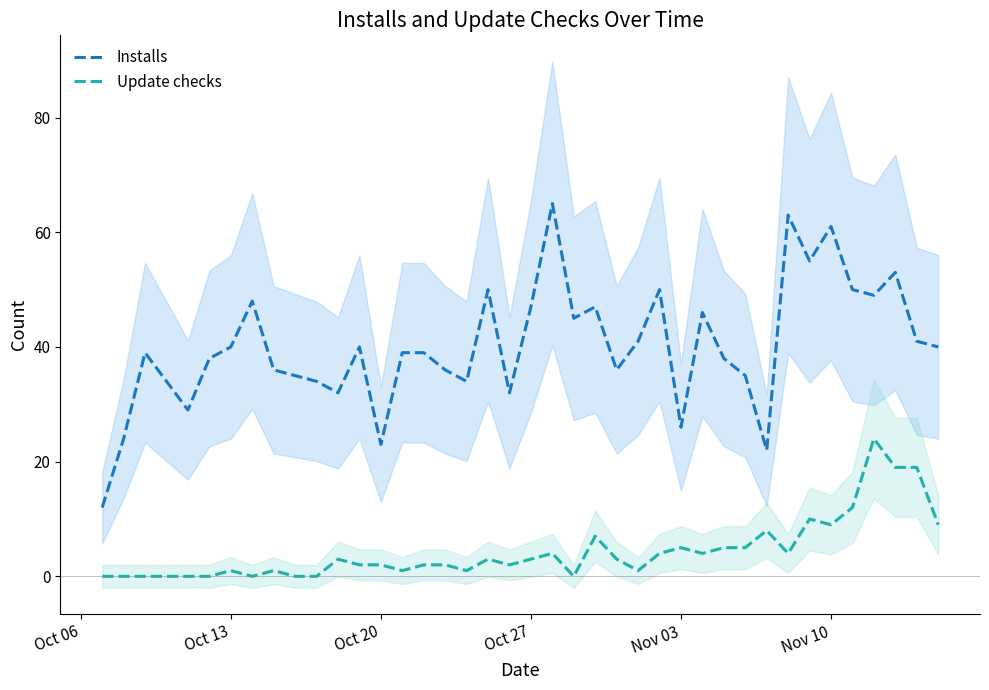

What is the difference between the maximum and minimum values in the Update checks series?

24